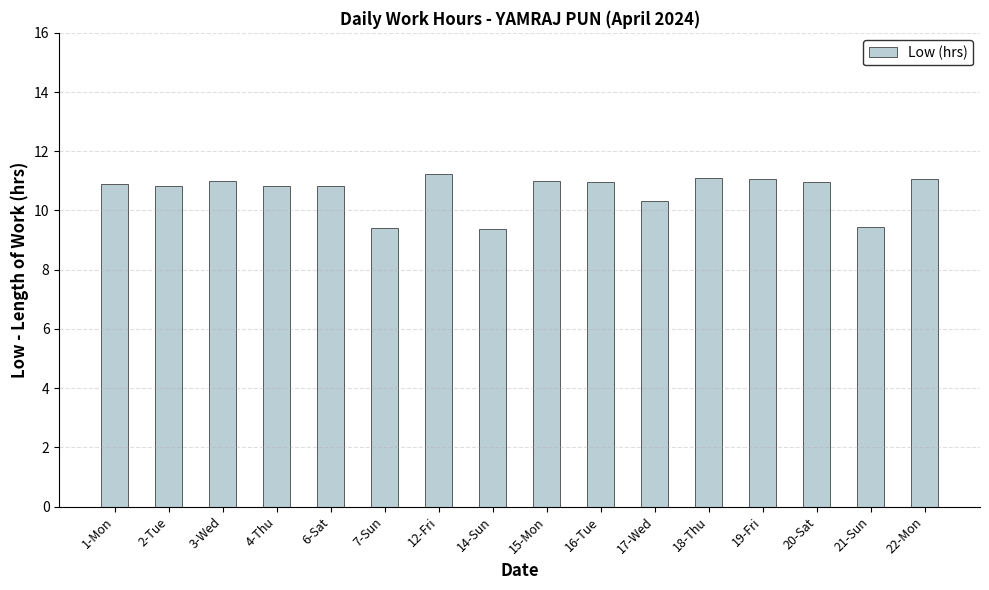

What is the value of the 2nd bar from the left?

10.8